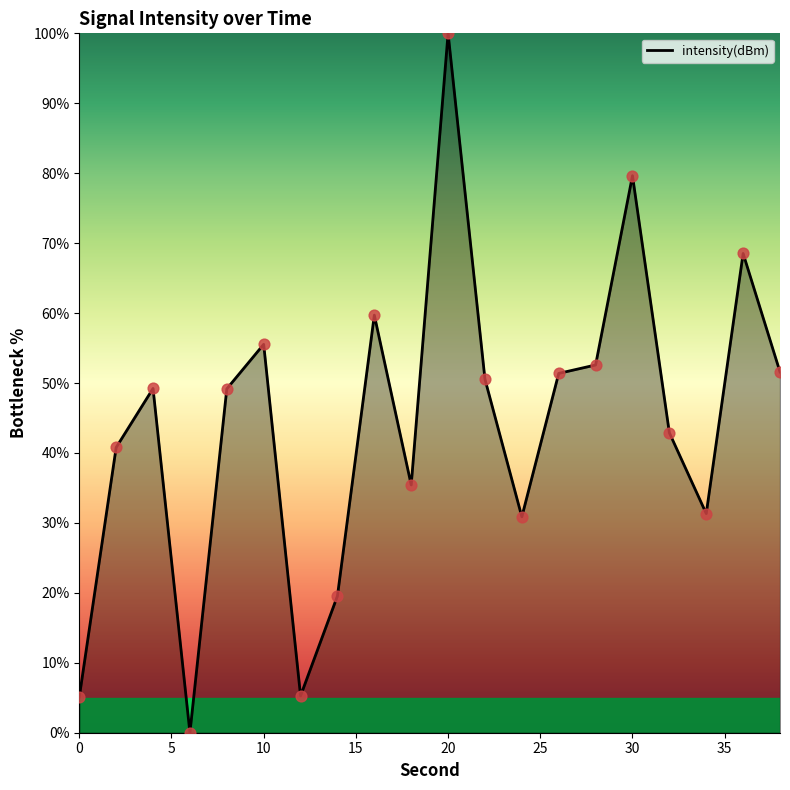

What is the difference between the maximum and minimum values?

100.0